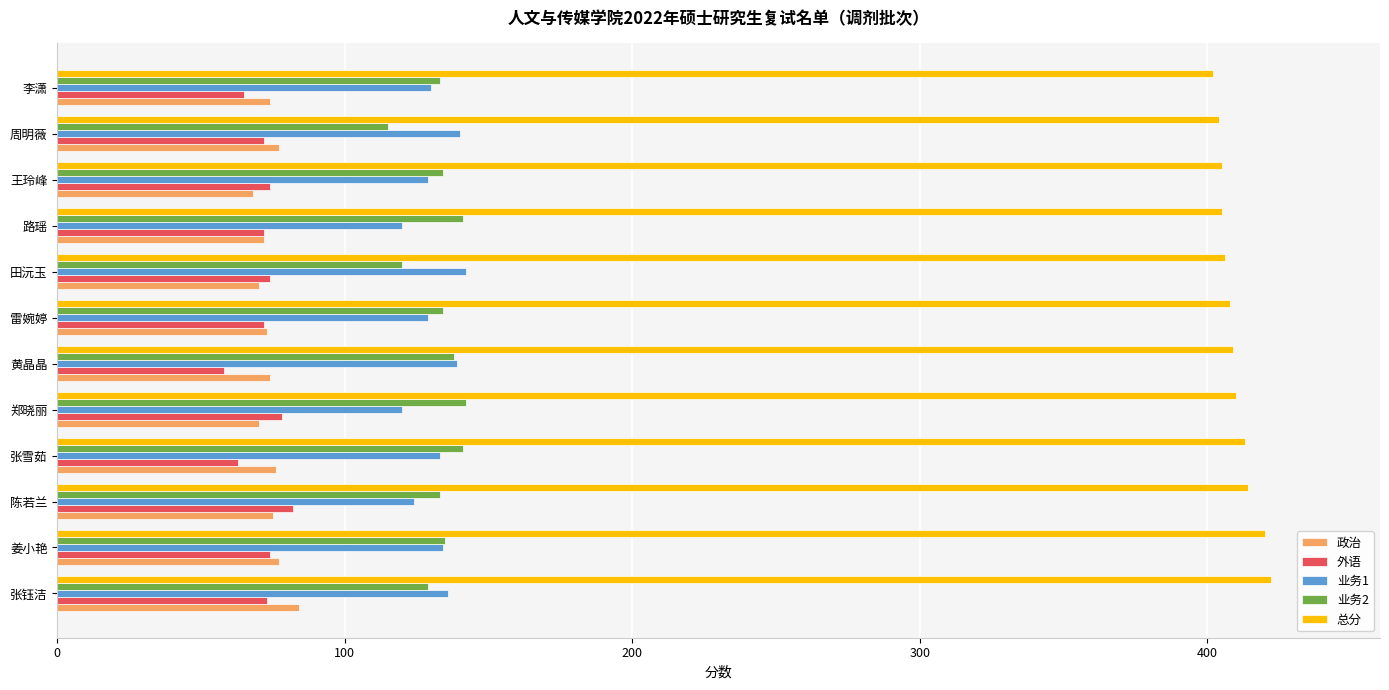

What is the total value across all series at 张雪茹?

826